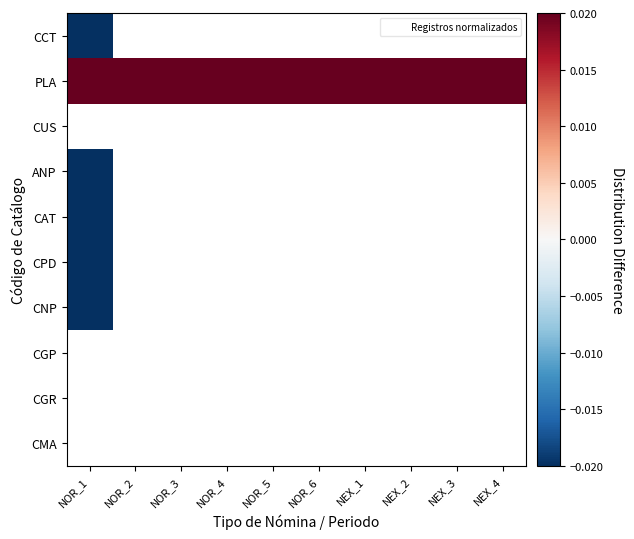

Which has a higher value, NOR_1 or NEX_3?

NEX_3